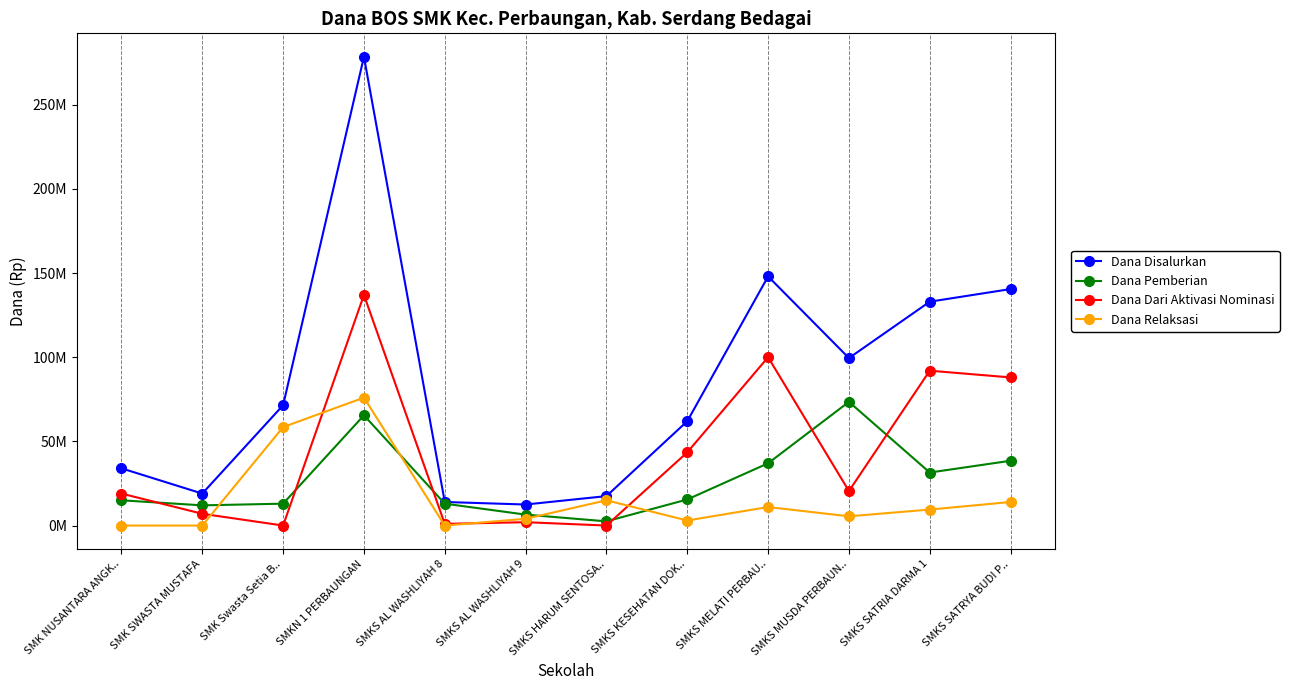

Which category has the highest value in the Dana Relaksasi series?

SMKN 1 PERBAUNGAN